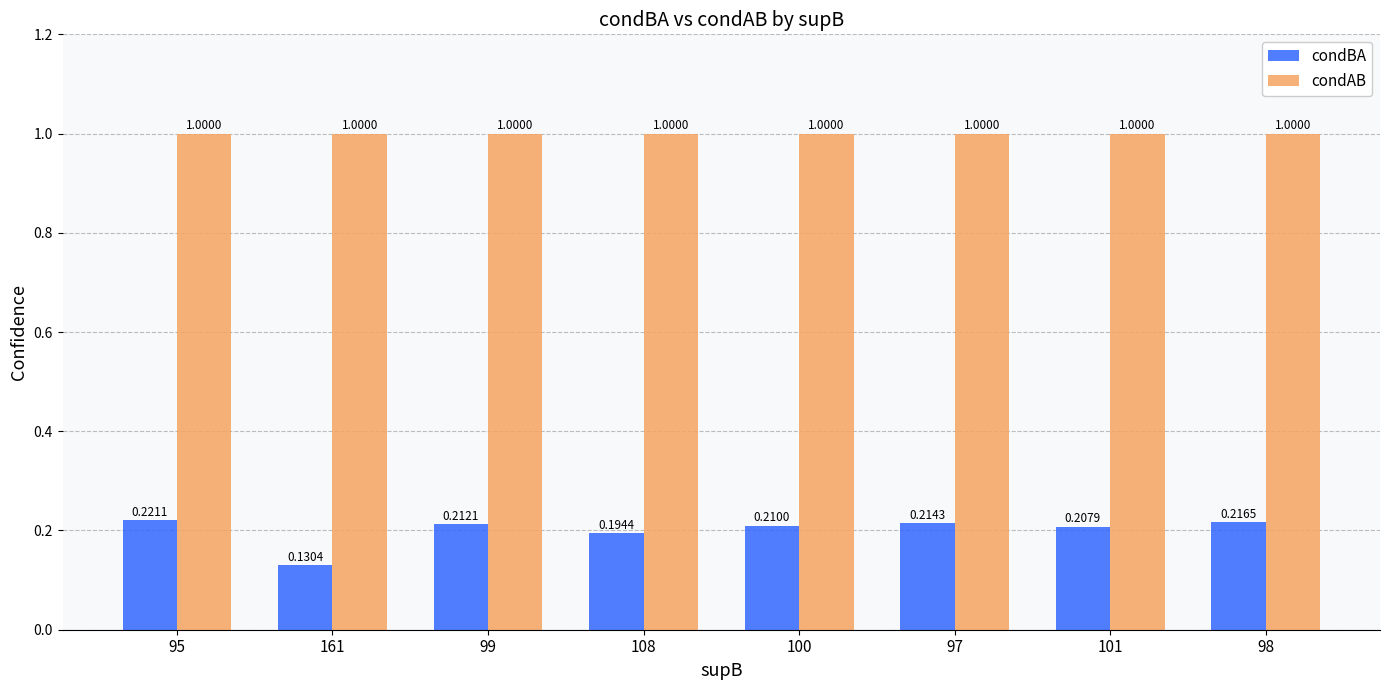

At 95, list the series in order from largest to smallest.

condAB, condBA